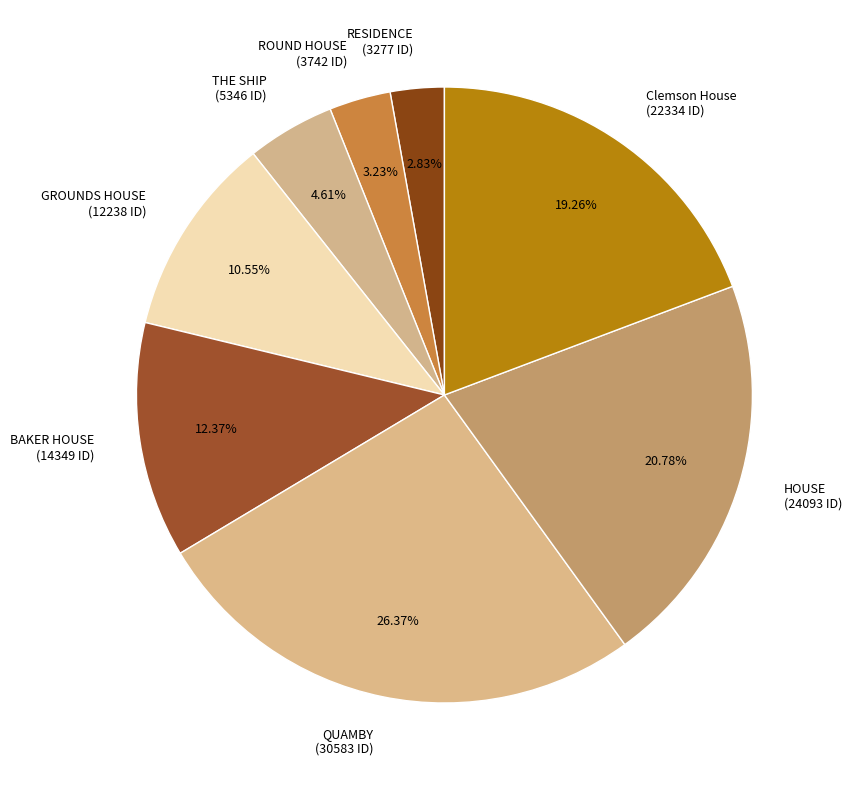

Combined, what portion of the pie is BAKER HOUSE and GROUNDS HOUSE?

22.9%